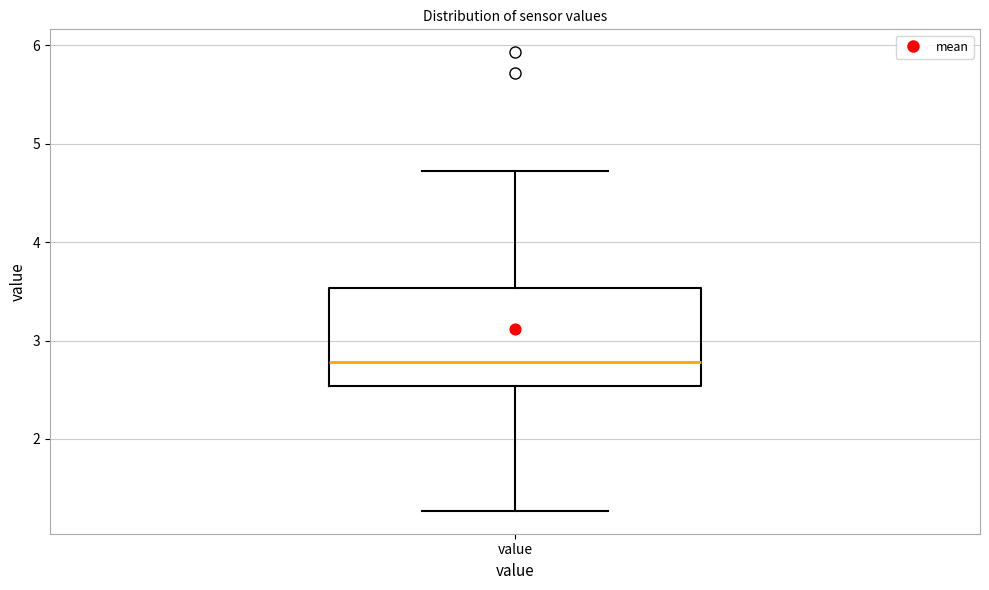

Transcribe this box plot: give where the median line is, the range the box spans, and where the two whiskers end, as read against the y-axis. The values are not printed on the chart, so give them approximately, as read against the axis.

median 2.8, box 2.5 to 3.5, whiskers 1.3 to 4.7